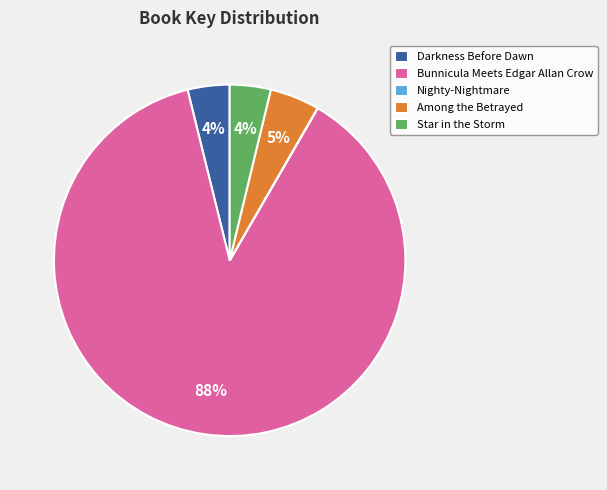

Between Bunnicula Meets Edgar Allan Crow and Among the Betrayed, which is larger?

Bunnicula Meets Edgar Allan Crow